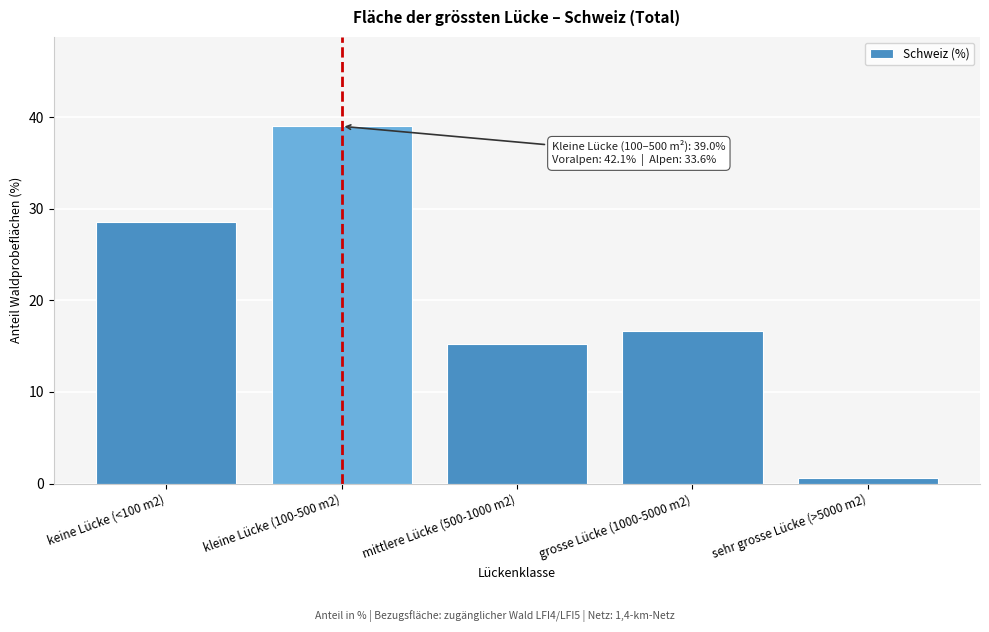

Reading right to left, extract all data points from this chart.

0.6	16.7	15.2	39.0	28.5